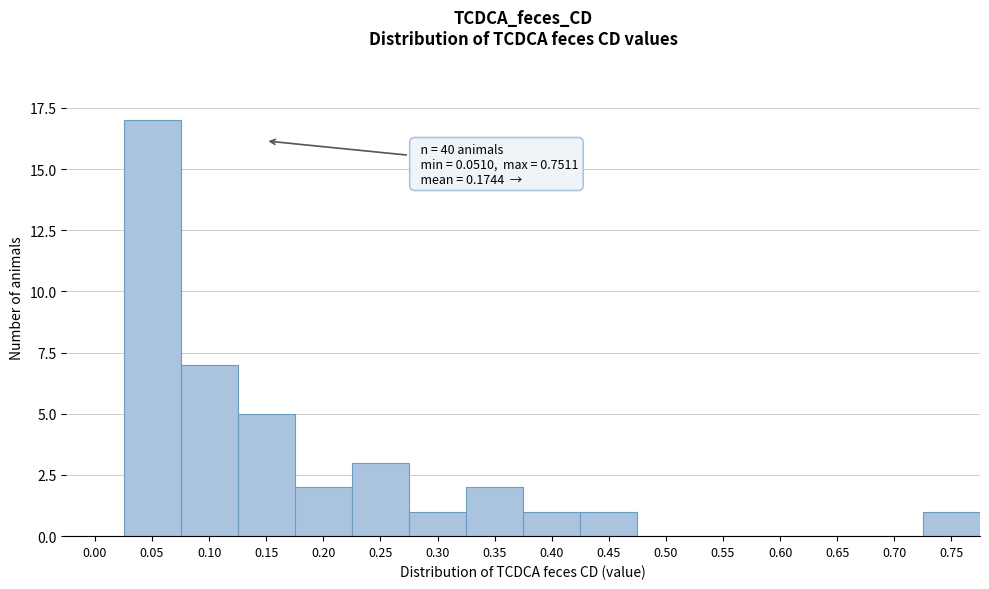

Reading left to right, extract all data points from this chart.

0.00=0	0.05=17	0.10=7	0.15=5	0.20=2	0.25=3	0.30=1	0.35=2	0.40=1	0.45=1	0.50=0	0.55=0	0.60=0	0.65=0	0.70=0	0.75=1